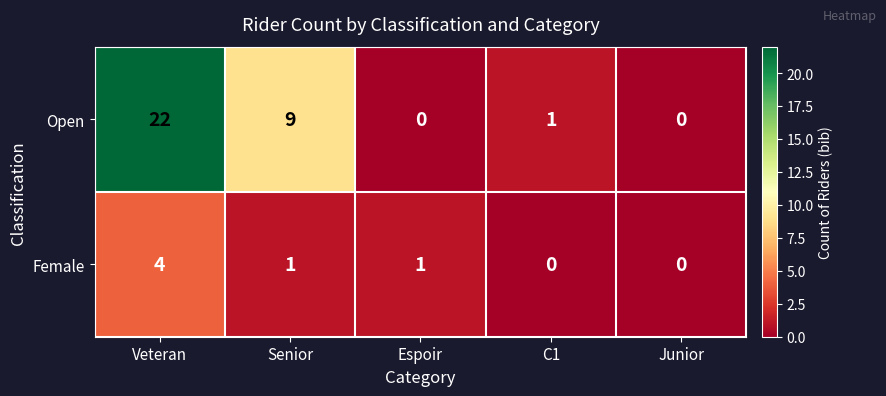

What value does the Open series have at Senior, to the nearest 5?

10